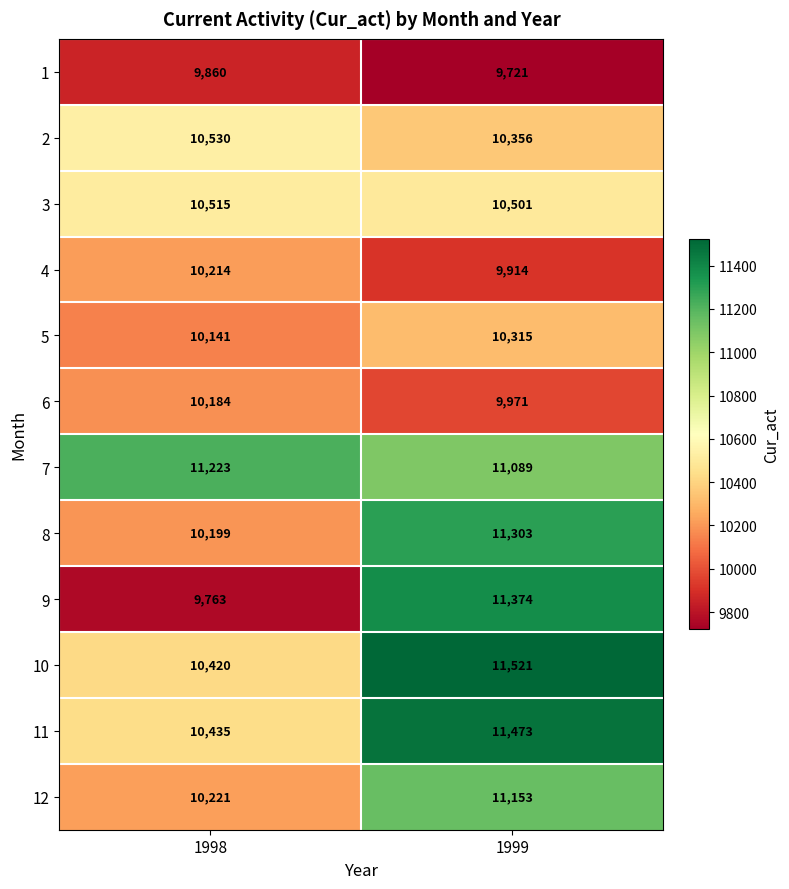

Reading right to left, list all the values displayed in this chart.

1: 1999=9721	1998=9860
2: 1999=10356	1998=10530
3: 1999=10501	1998=10515
4: 1999=9914	1998=10214
5: 1999=10315	1998=10141
6: 1999=9971	1998=10184
7: 1999=11089	1998=11223
8: 1999=11303	1998=10199
9: 1999=11374	1998=9763
10: 1999=11521	1998=10420
11: 1999=11473	1998=10435
12: 1999=11153	1998=10221